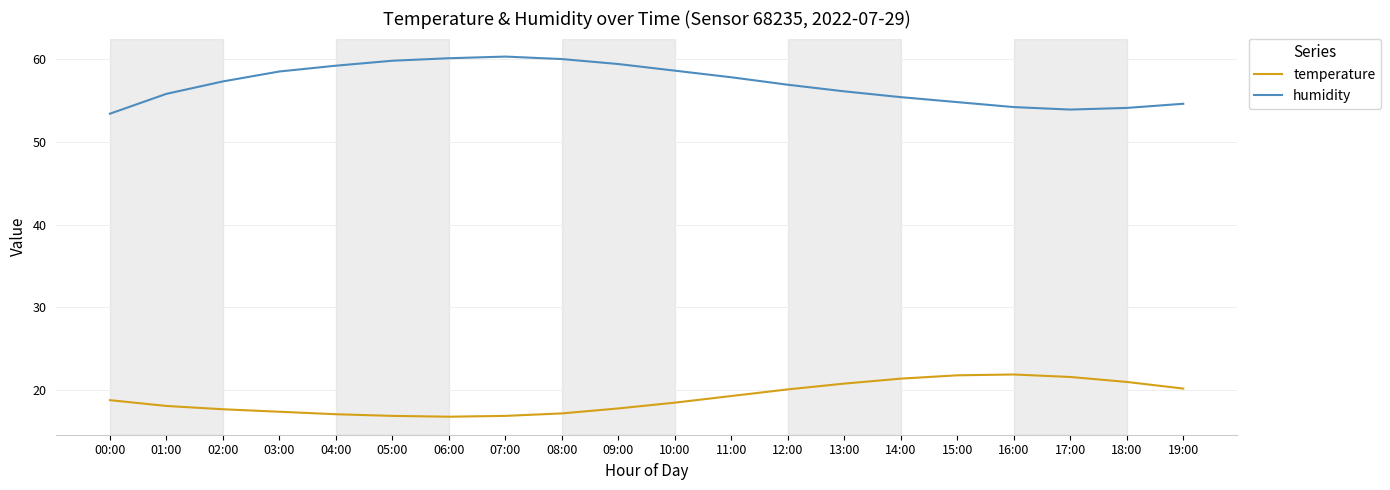

At which label does humidity first exceed 57?

02:00